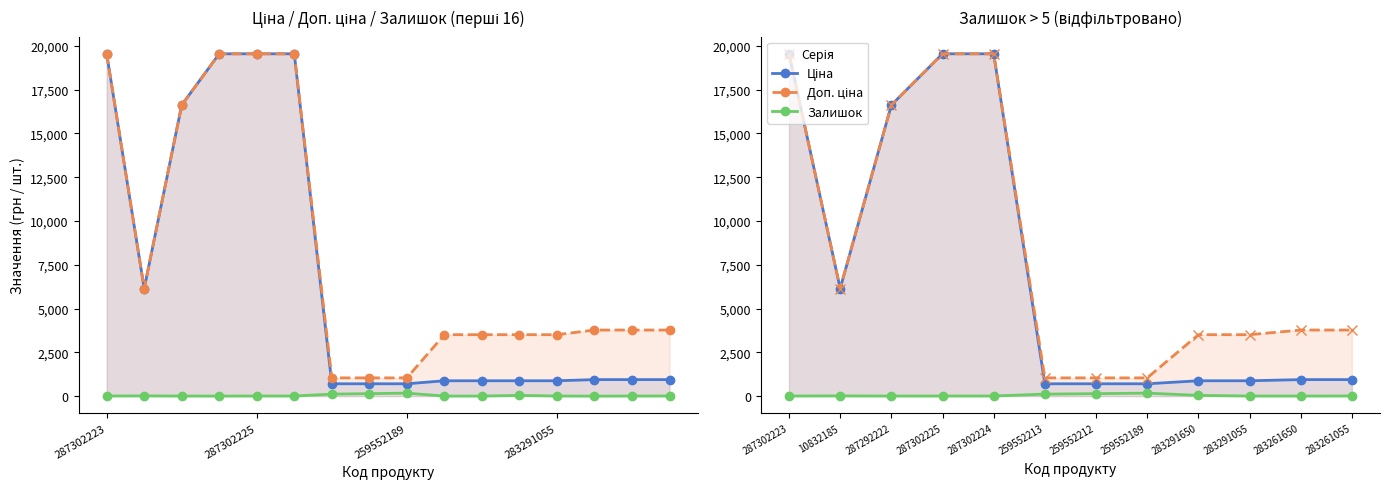

At which label does Залишок first exceed 9?

10832185